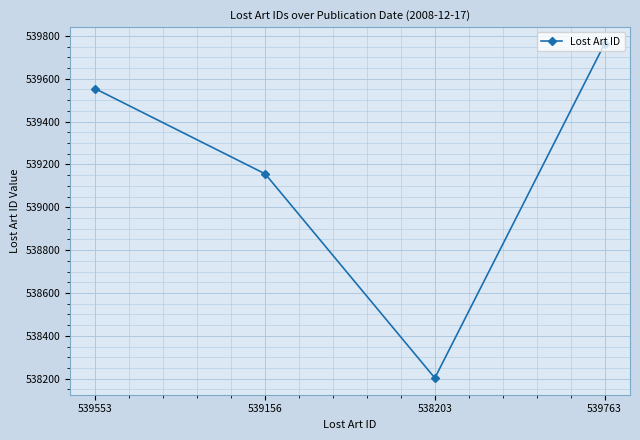

What is the ratio of the value at 539763 to the value at 539553?

1.0